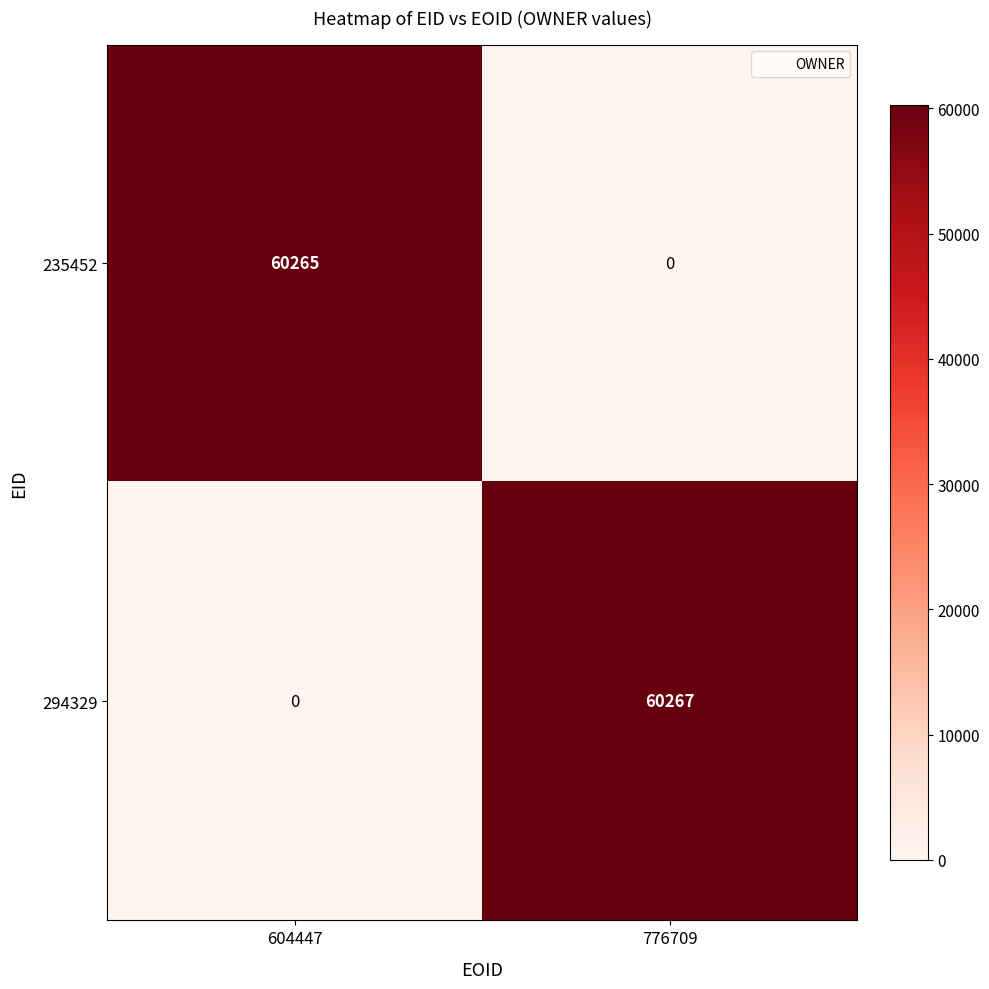

List the series in order of their overall mean, lowest first.

235452, 294329